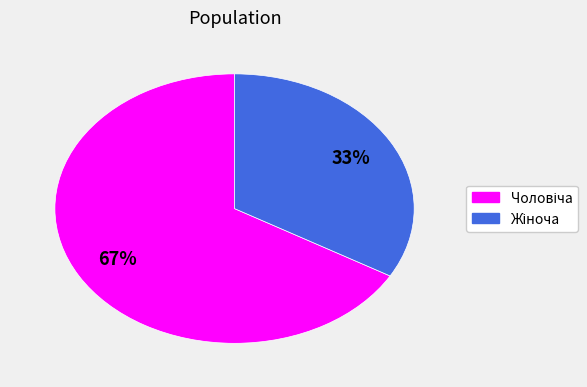

Is there a majority slice in this chart?

Yes